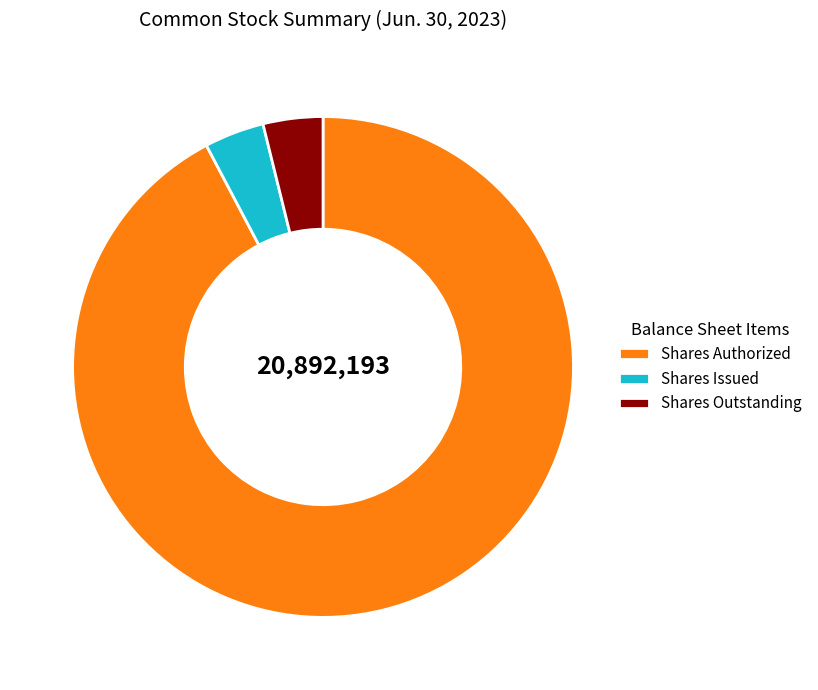

Is it true that Shares Authorized is 92% of the pie?

True